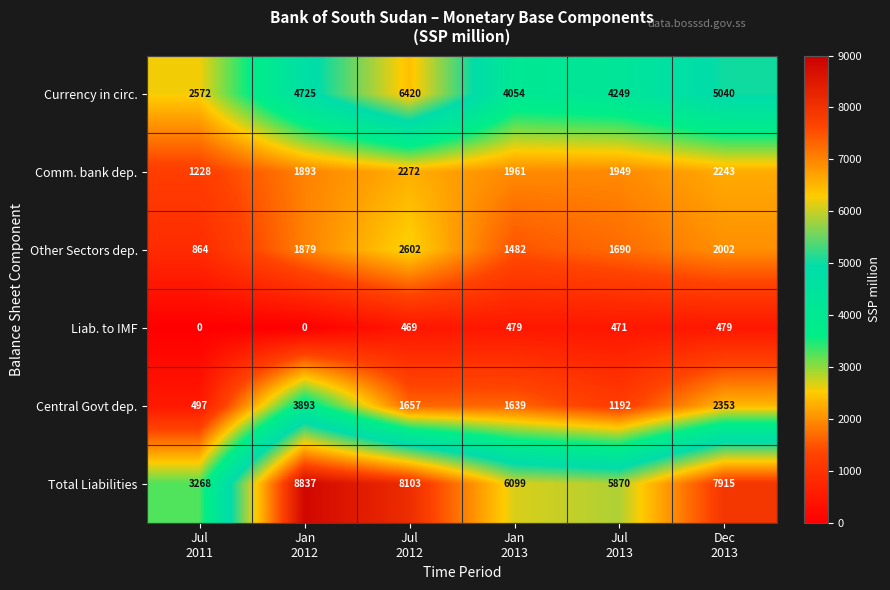

What is the minimum value for Central Govt dep.?

497